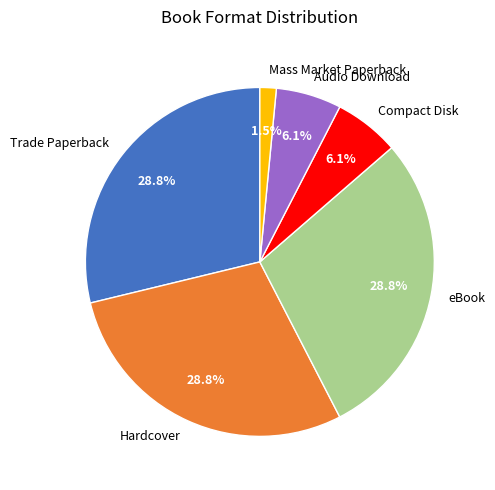

Which has a higher value, Hardcover or Audio Download?

Hardcover